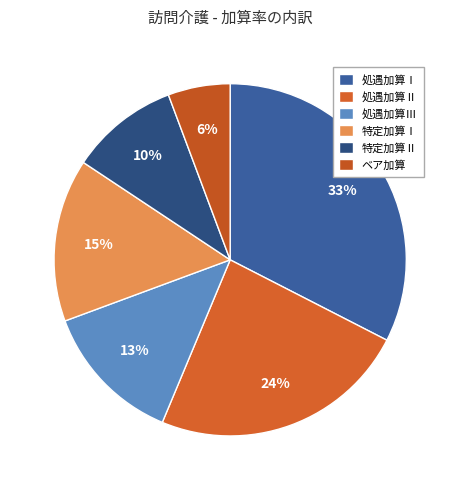

To the nearest percent, what is the average slice percentage?

17%